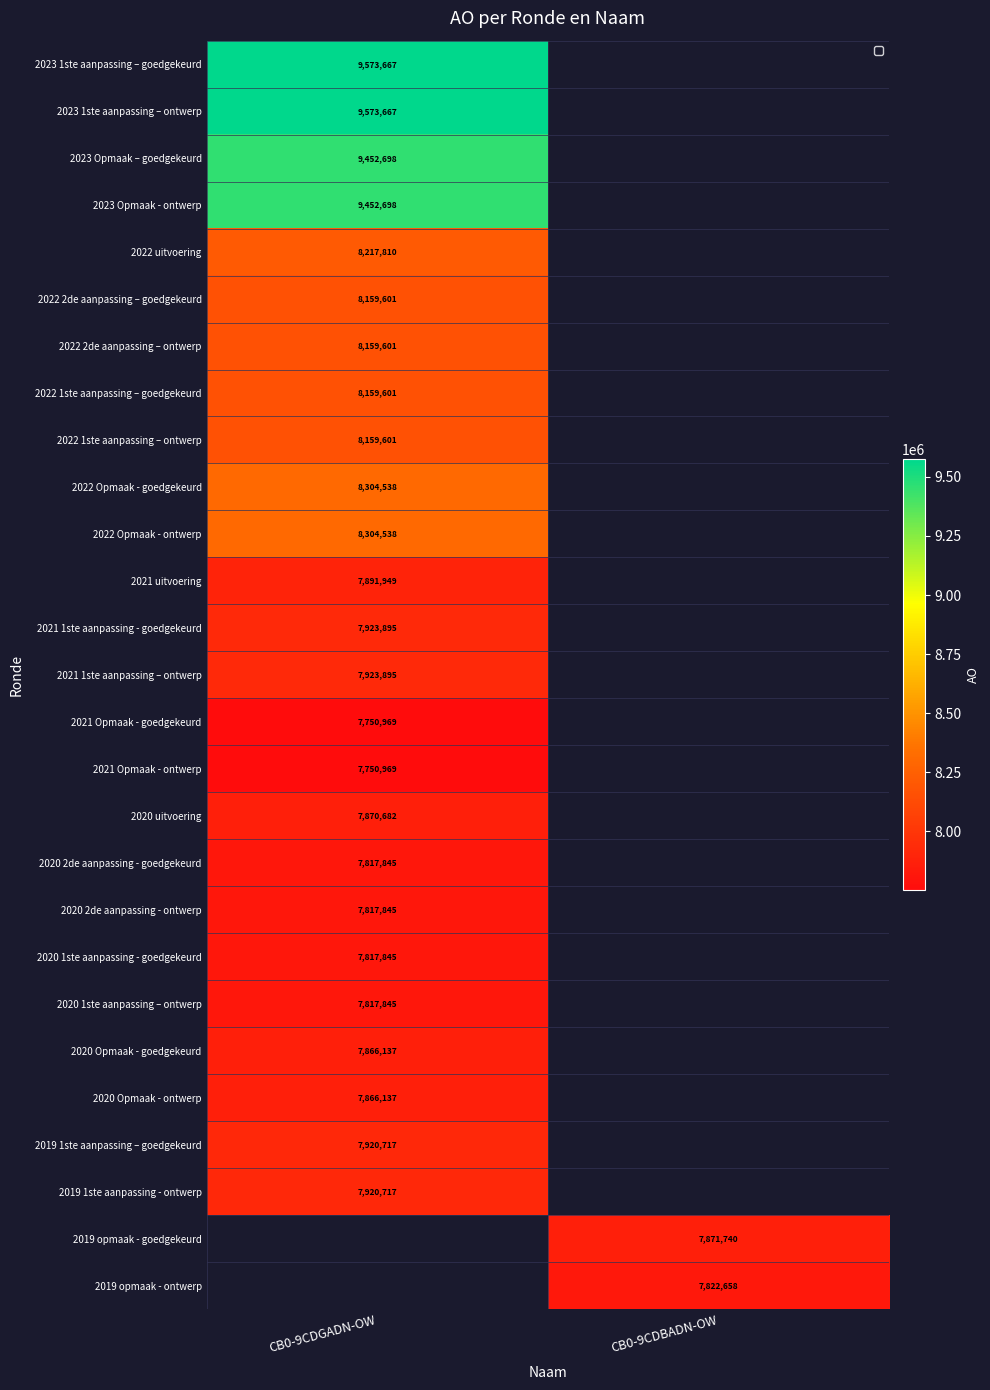

What is the spread (max minus min) of values at CB0-9CDGADN-OW?

1822698.0